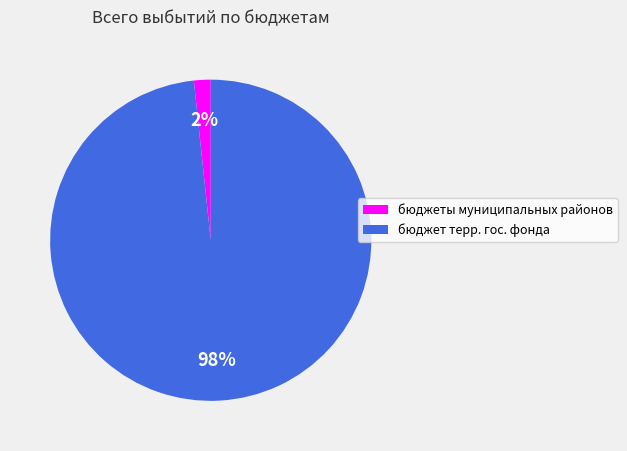

To the nearest percent, what is the average slice percentage?

50%